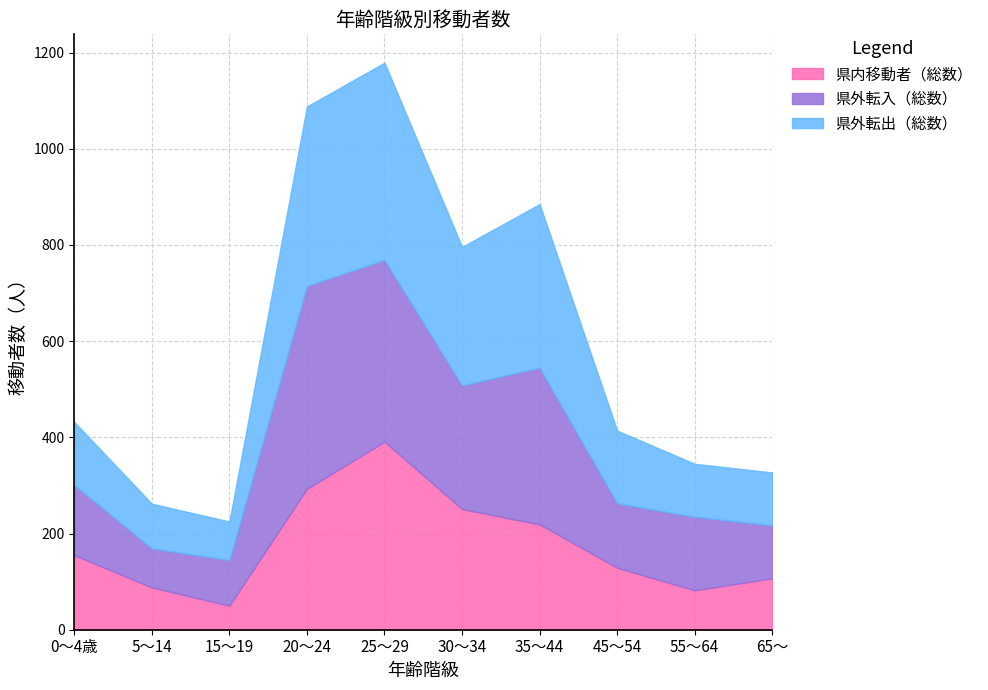

What is the difference between the maximum and minimum values in the 県外転入（総数） series?

341